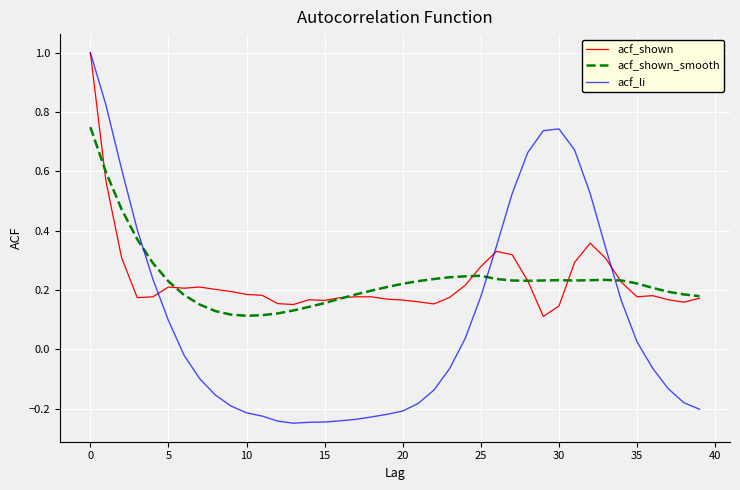

What is the maximum value shown in the chart?

1.0